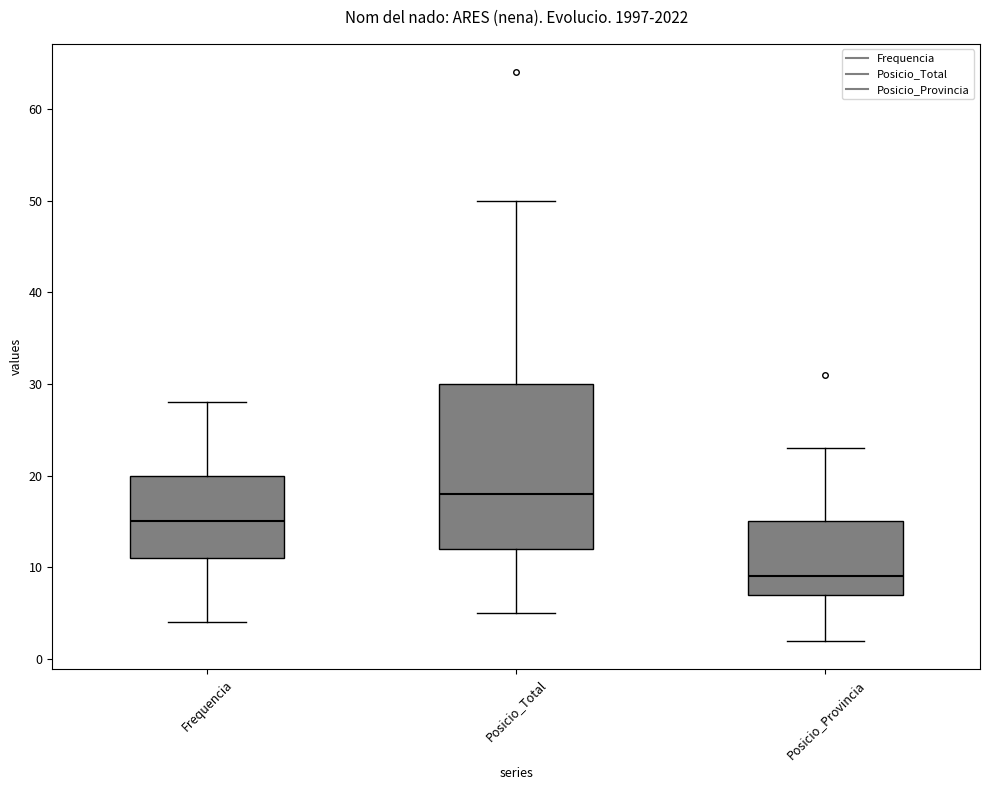

Which box is the tallest, from its lower edge to its upper edge?

Posicio_Total